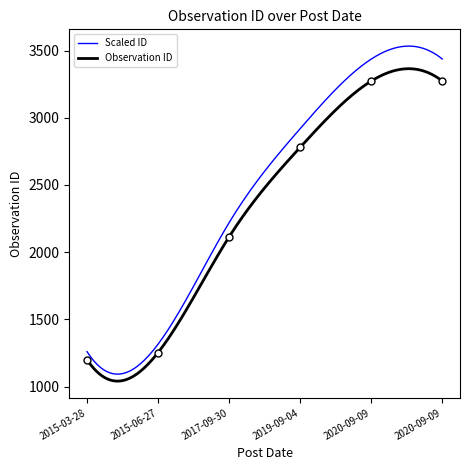

What is the maximum value for Scaled ID?

3533.4